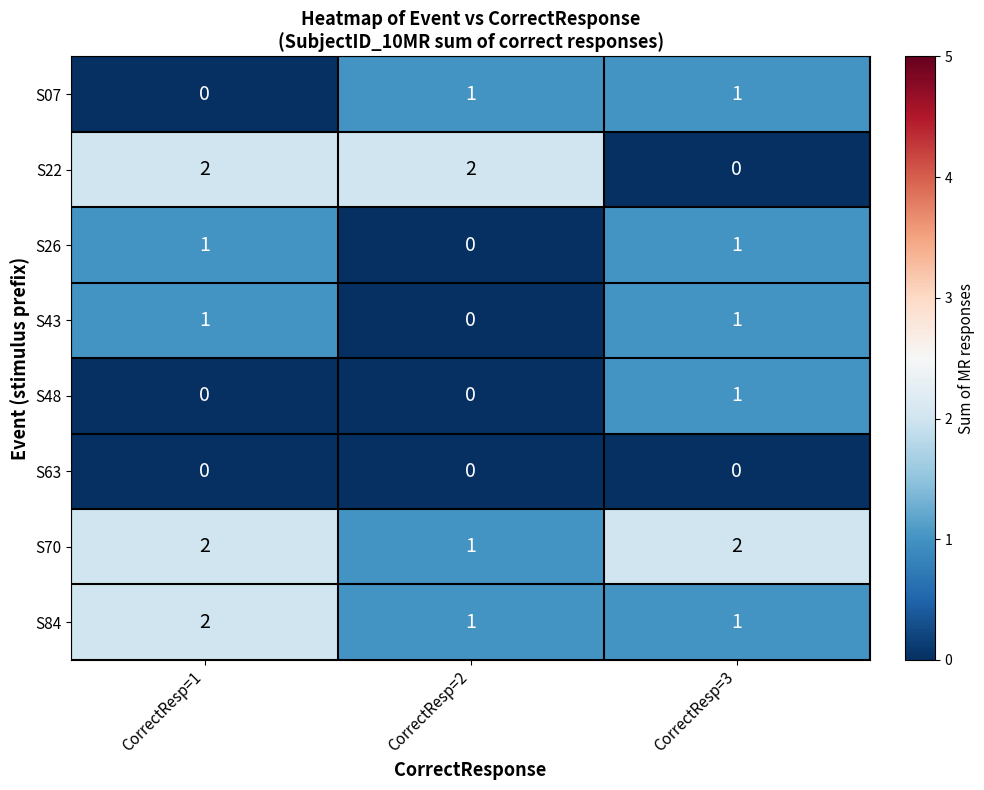

Which series changed the most between CorrectResp=2 and CorrectResp=3?

S22